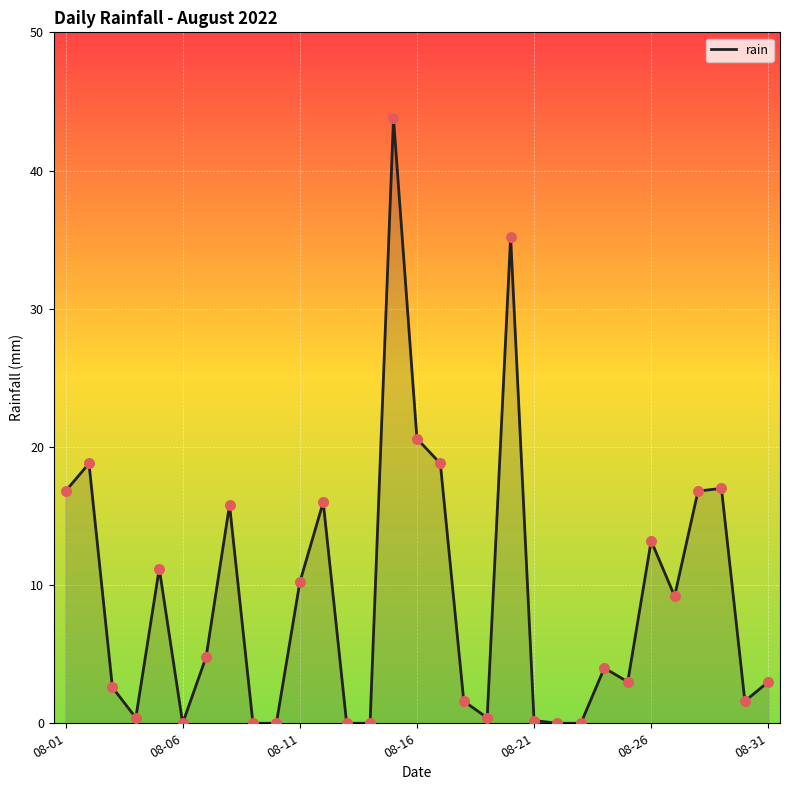

What is the difference between the maximum and minimum values?

43.8